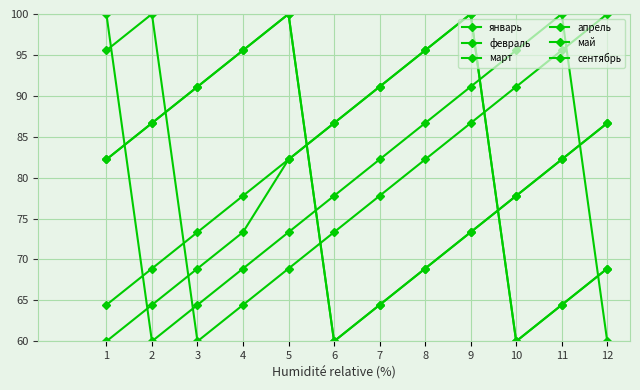

Rank the series at 4 from lowest to highest value.

январь, апрель, сентябрь, май, февраль, март